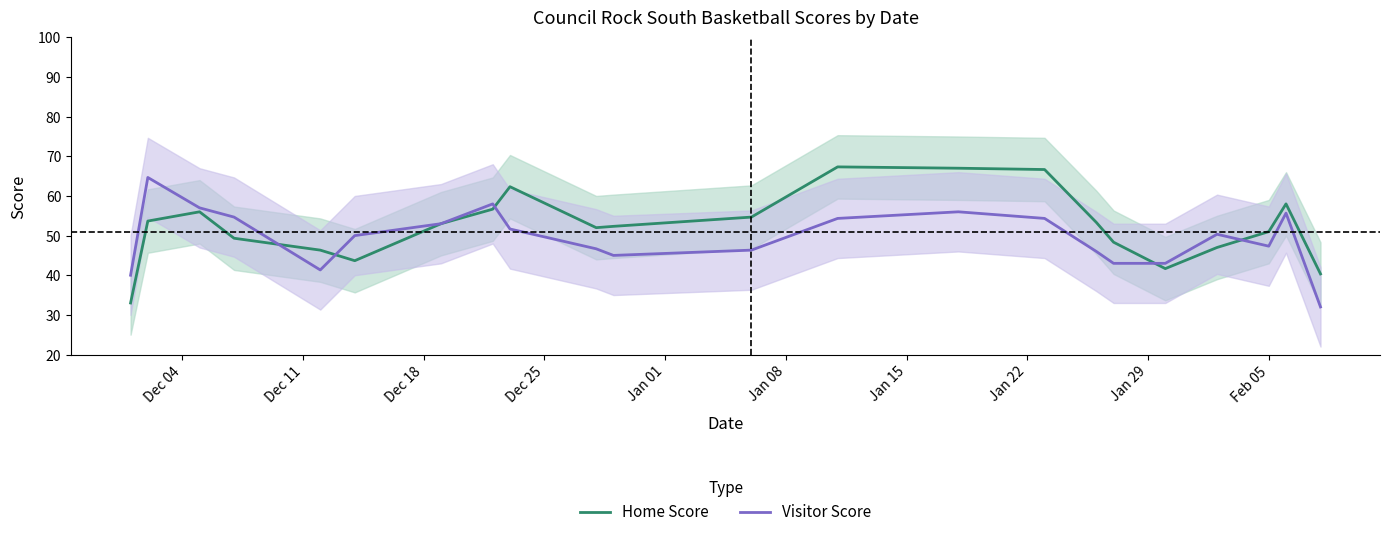

How many intersections are there between Visitor Score and Home Score?

5